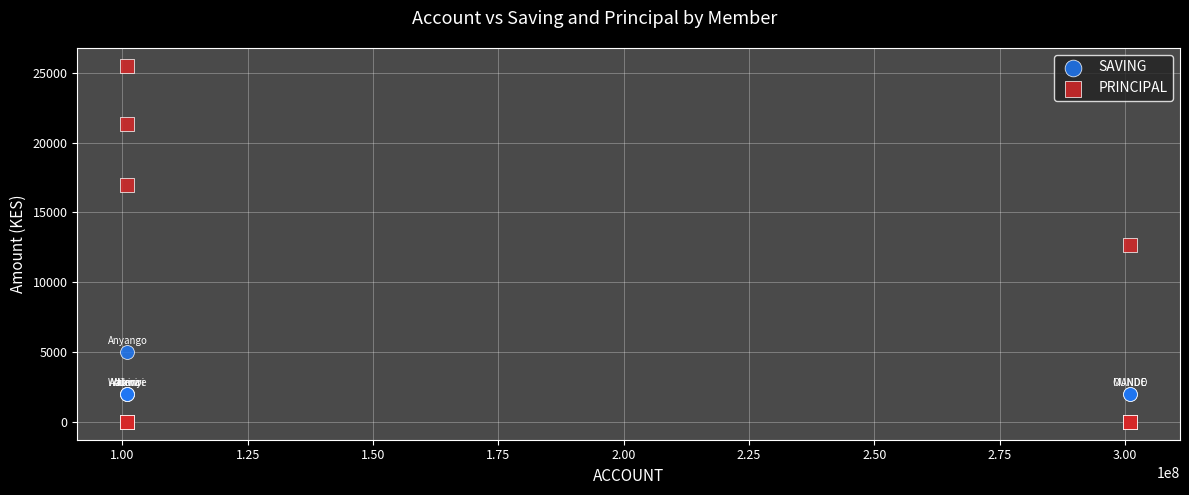

Which series has the largest Y range (max minus min)?

PRINCIPAL